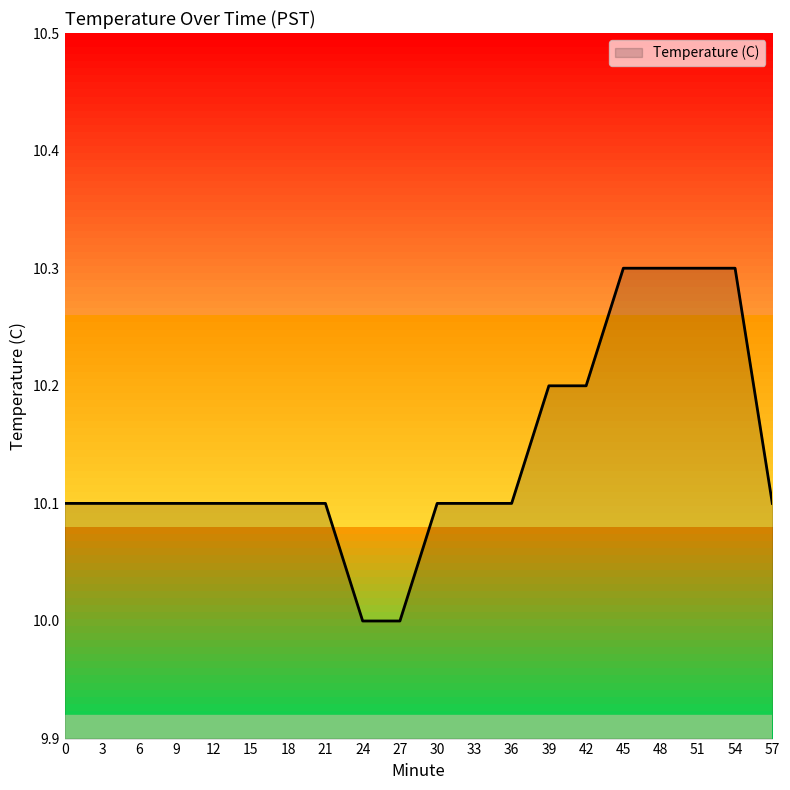

What is the smallest value displayed?

10.0